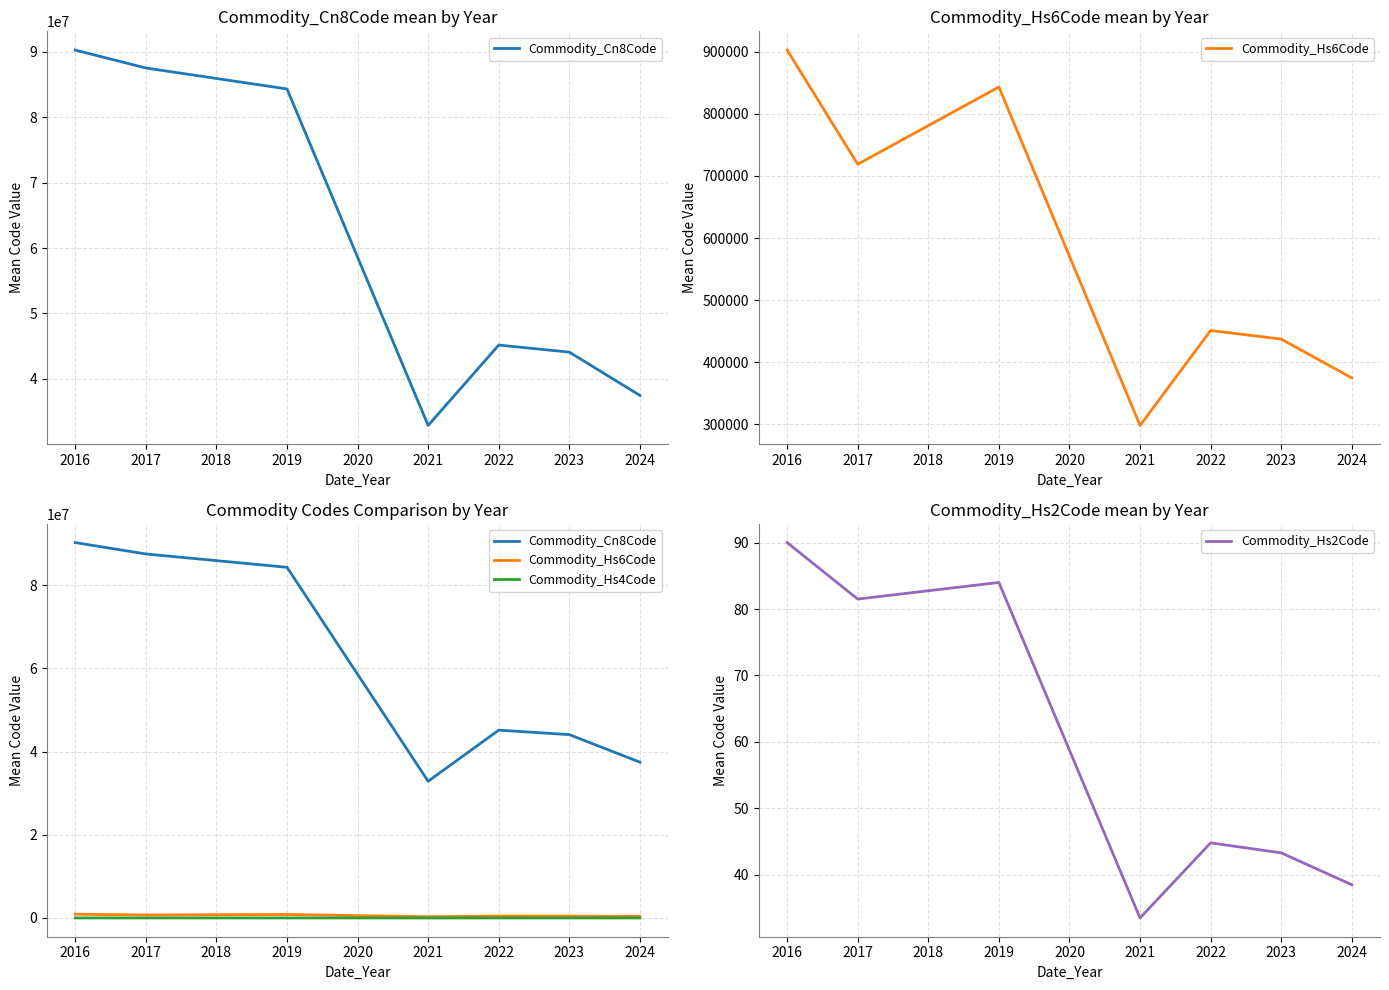

What is the value of the Commodity_Hs4Code point at the 6th from the left?

4430.0